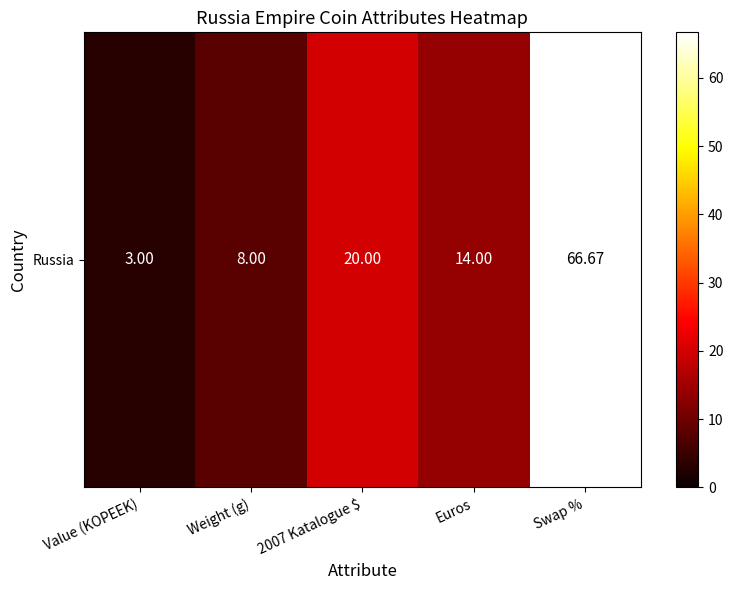

How many data points does each series have?

5